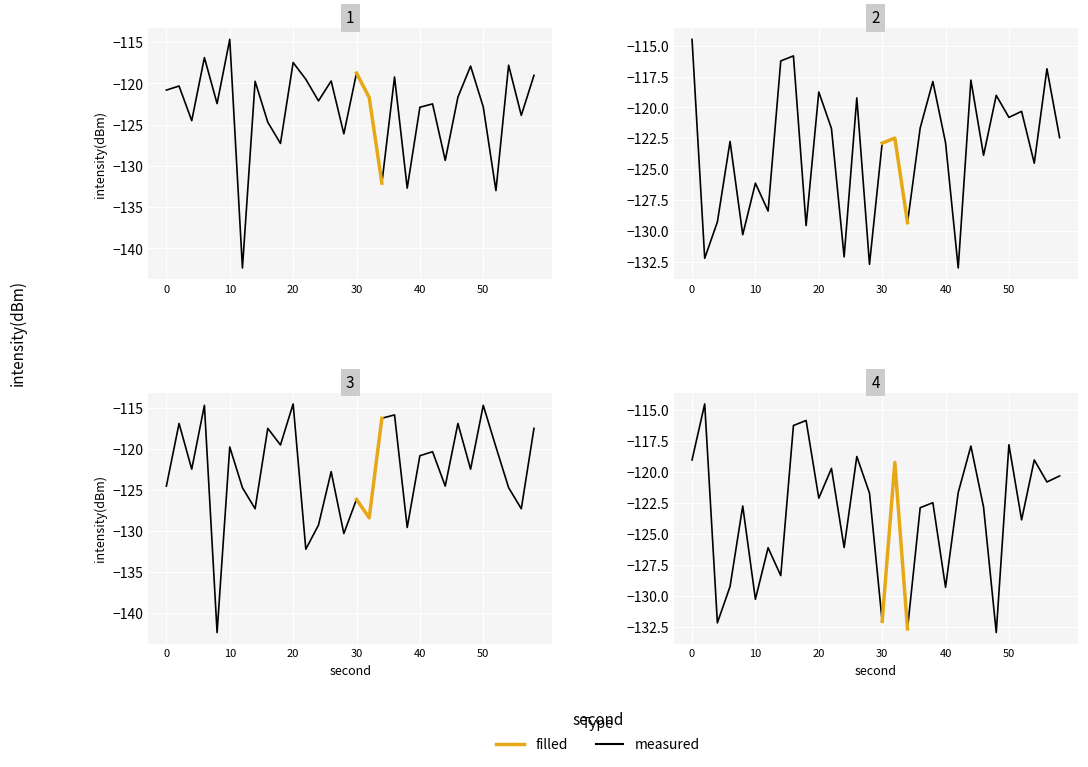

Reading left to right, what are all the values shown in this chart?

Panel 1: 0=-120.8	2=-120.3	4=-124.5	6=-116.9	8=-122.4	10=-114.7	12=-142.4	14=-119.7	16=-124.7	18=-127.3	20=-117.5	22=-119.5	24=-122.1	26=-119.7	28=-126.1	30=-118.7	32=-121.7	34=-132.1	36=-119.2	38=-132.7	40=-122.9	42=-122.5	44=-129.3	46=-121.7	48=-117.9	50=-122.8	52=-133.0	54=-117.8	56=-123.9	58=-119.0
Panel 2: 0=-114.5	2=-132.2	4=-129.3	6=-122.7	8=-130.3	10=-126.1	12=-128.4	14=-116.2	16=-115.8	18=-129.6	20=-118.7	22=-121.7	24=-132.1	26=-119.2	28=-132.7	30=-122.9	32=-122.5	34=-129.3	36=-121.7	38=-117.9	40=-122.8	42=-133.0	44=-117.8	46=-123.9	48=-119.0	50=-120.8	52=-120.3	54=-124.5	56=-116.9	58=-122.4
Panel 3: 0=-124.5	2=-116.9	4=-122.4	6=-114.7	8=-142.4	10=-119.7	12=-124.7	14=-127.3	16=-117.5	18=-119.5	20=-114.5	22=-132.2	24=-129.3	26=-122.7	28=-130.3	30=-126.1	32=-128.4	34=-116.2	36=-115.8	38=-129.6	40=-120.8	42=-120.3	44=-124.5	46=-116.9	48=-122.4	50=-114.7	52=-119.7	54=-124.7	56=-127.3	58=-117.5
Panel 4: 0=-119.0	2=-114.5	4=-132.2	6=-129.3	8=-122.7	10=-130.3	12=-126.1	14=-128.4	16=-116.2	18=-115.8	20=-122.1	22=-119.7	24=-126.1	26=-118.7	28=-121.7	30=-132.1	32=-119.2	34=-132.7	36=-122.9	38=-122.5	40=-129.3	42=-121.7	44=-117.9	46=-122.8	48=-133.0	50=-117.8	52=-123.9	54=-119.0	56=-120.8	58=-120.3